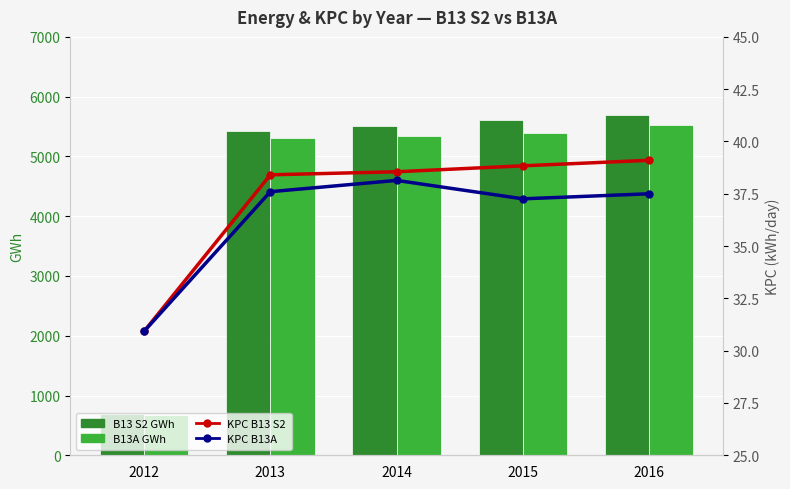

The KPC B13 S2 series shows 39.1 at 2016. True or false?

True